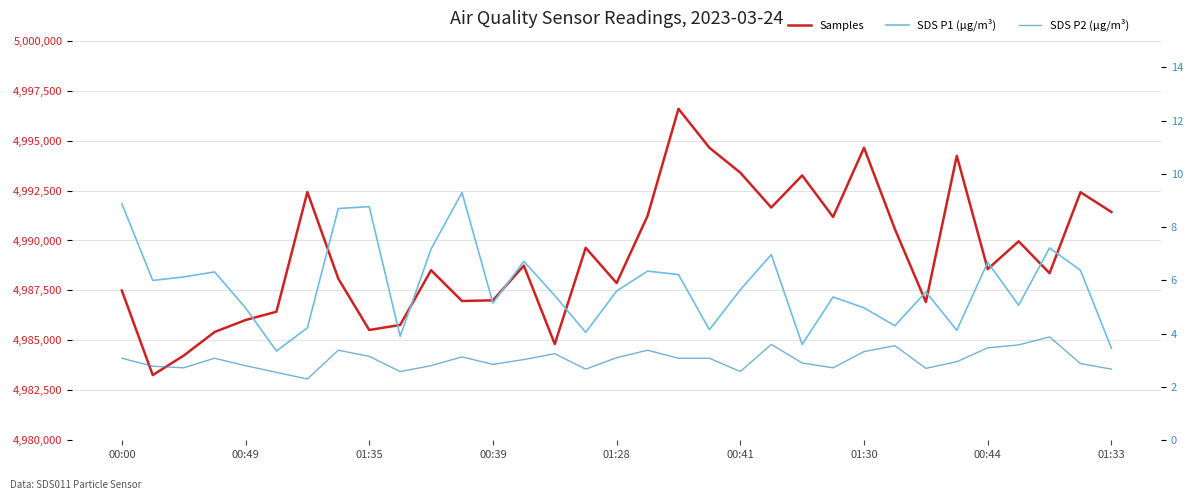

The value of Samples at 01:28 is 3180830.2. True or false?

False